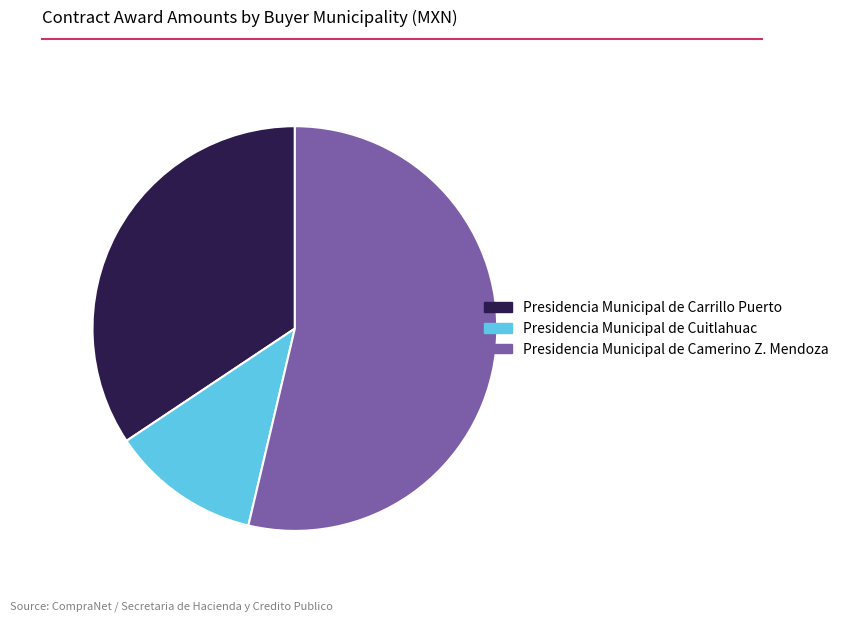

What is the ratio of the value at Presidencia Municipal de Carrillo Puerto to the value at Presidencia Municipal de Camerino Z. Mendoza?

0.6